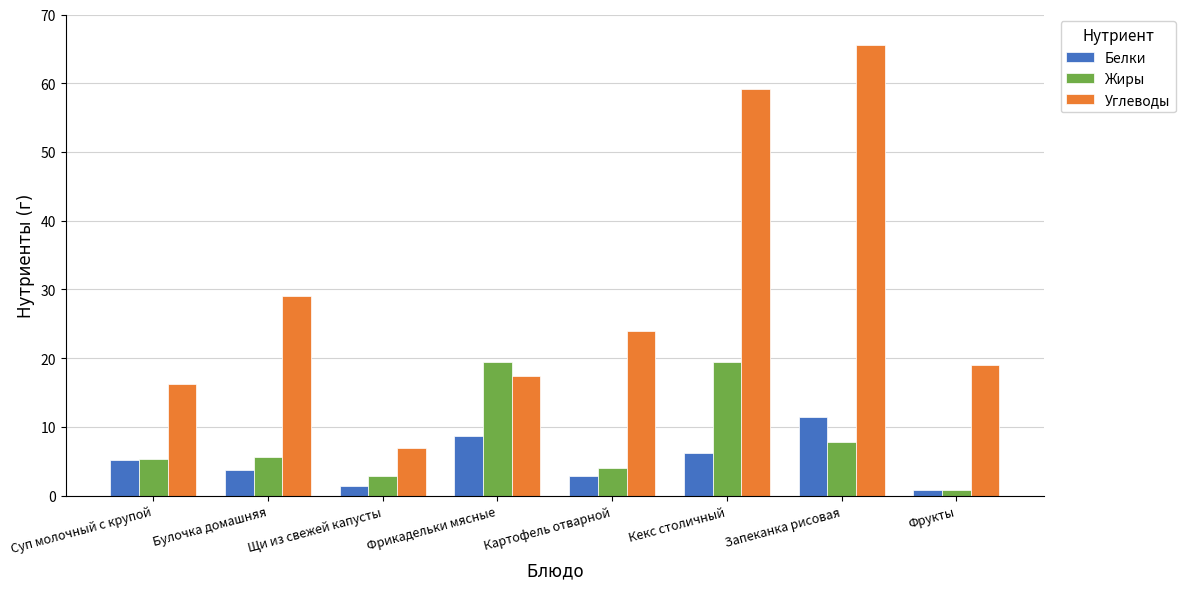

What is the difference between the second highest and minimum values in the Белки series?

7.9